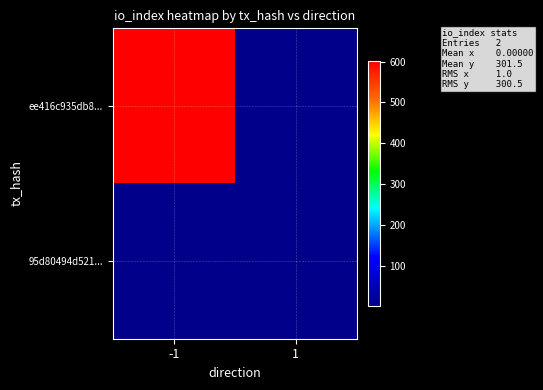

Rank the series by their maximum value, from highest to lowest.

ee416c935db8..., 95d80494d521...